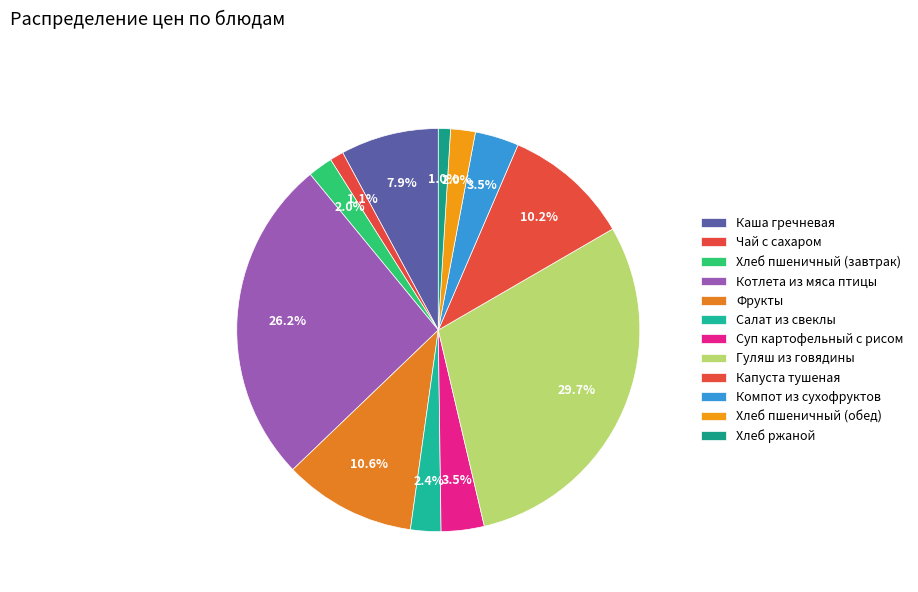

Between Хлеб пшеничный (обед) and Салат из свеклы, which is larger?

Салат из свеклы